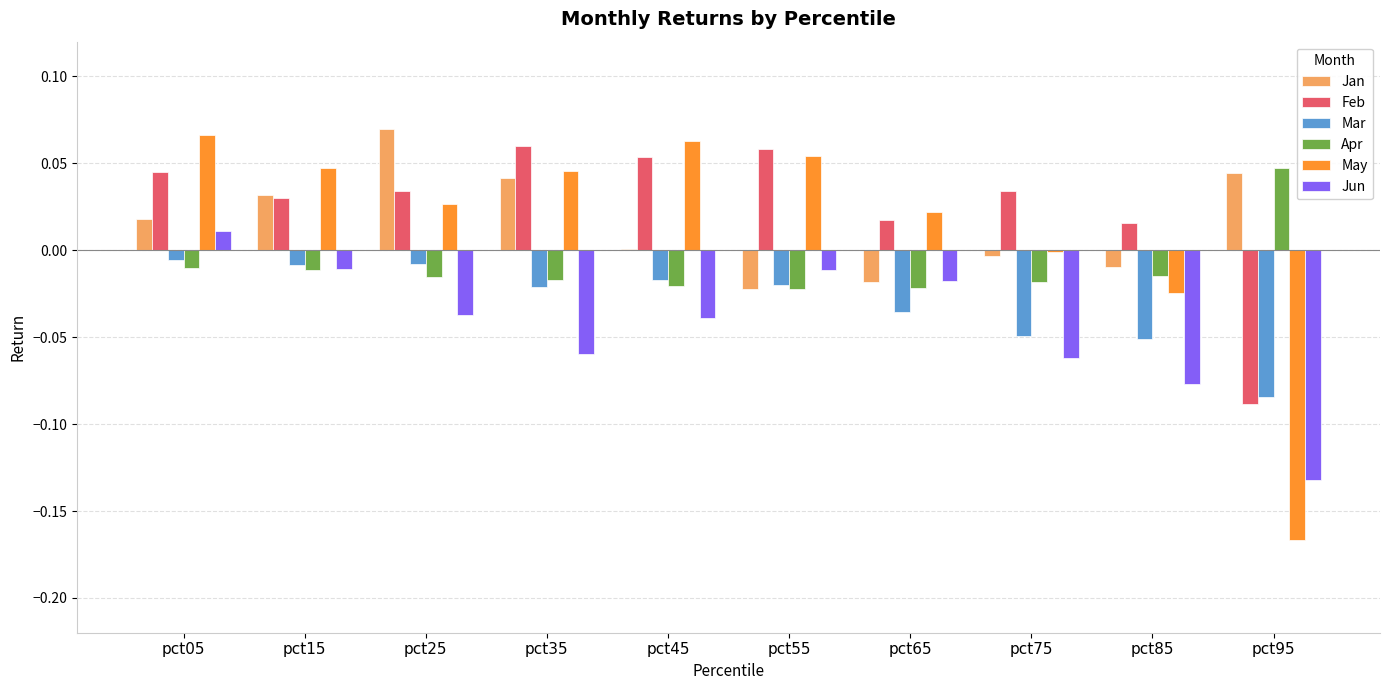

At which category is the sum across all series the highest?

pct05